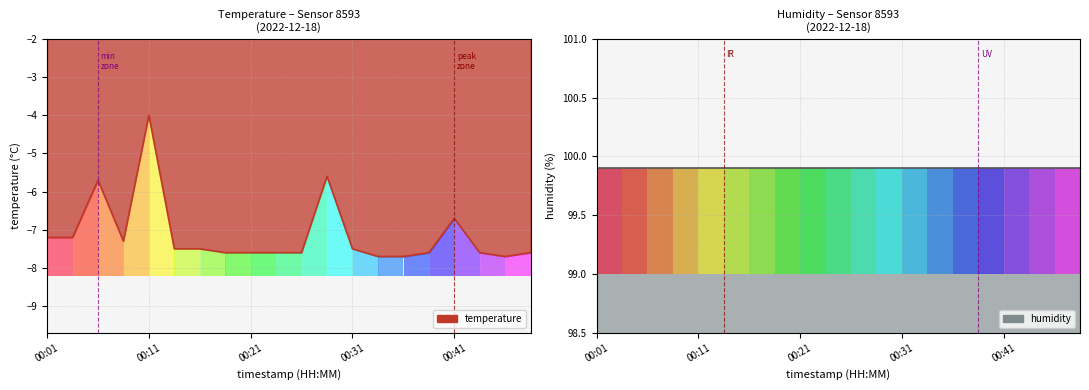

What is the smallest value displayed?

-7.7